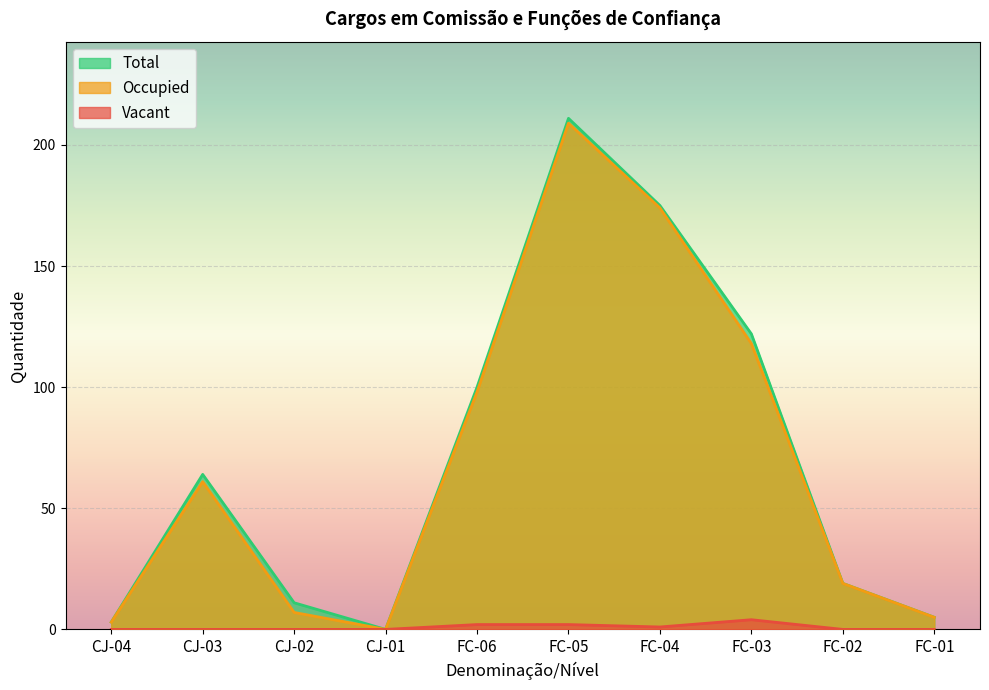

What are all the series names shown in the legend?

Total, Occupied, Vacant